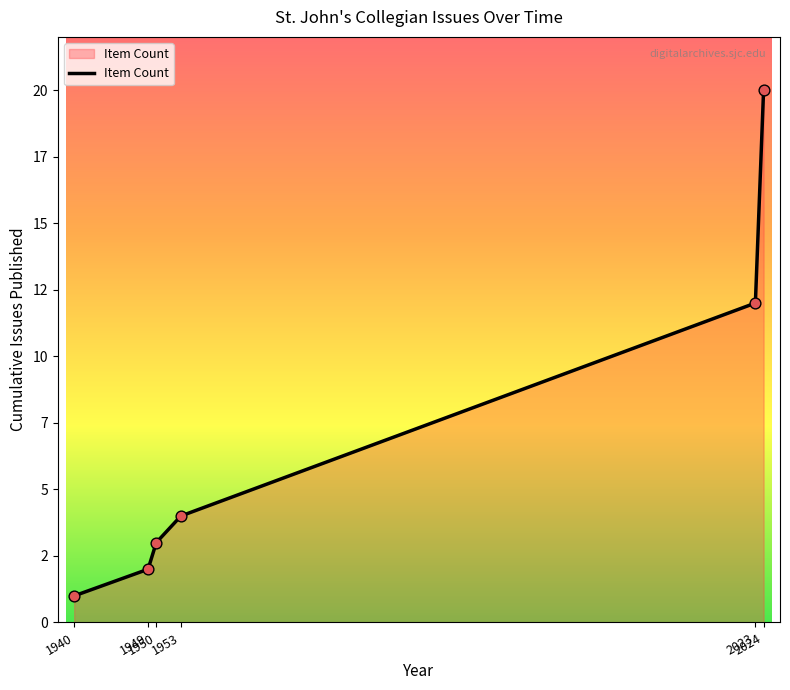

Is this an area chart (filled region under the line)?

Yes